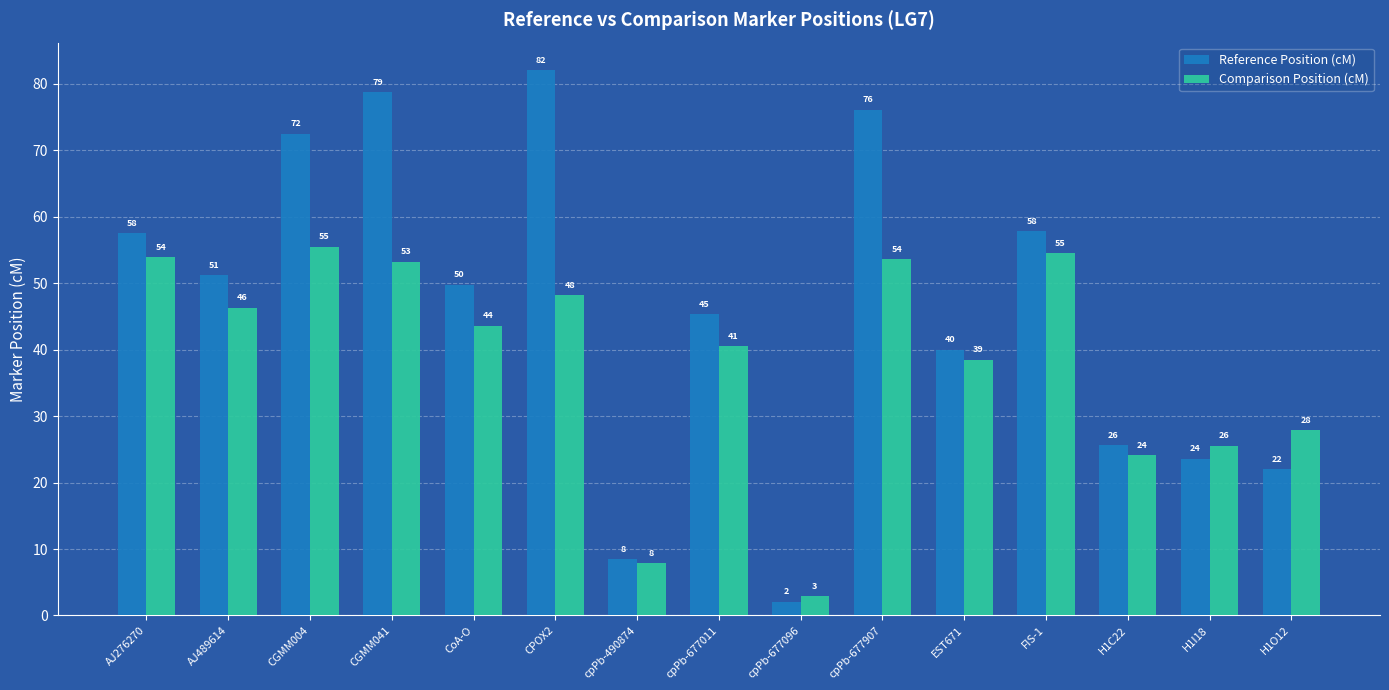

At which label does Reference Position (cM) reach its minimum?

cpPb-677096